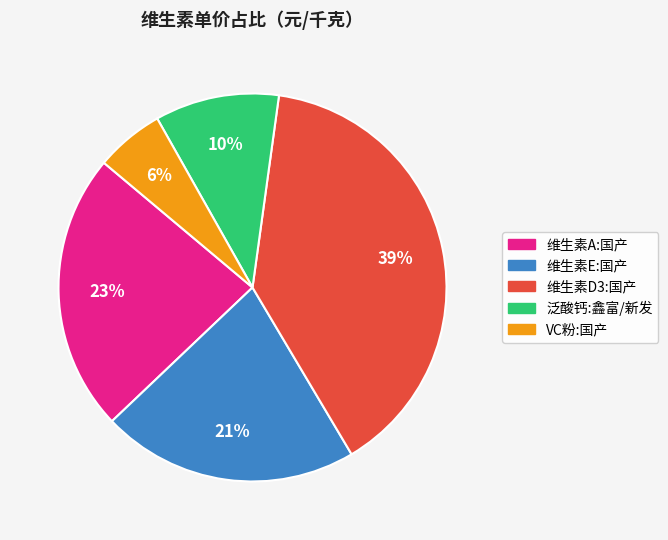

To the nearest percent, what is the combined percentage of VC粉:国产 and 维生素E:国产?

27%